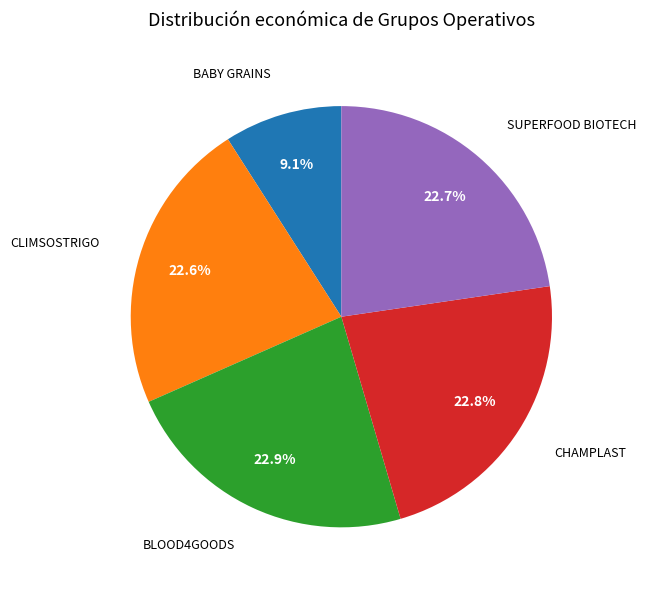

Is there any slice that represents more than half of the pie?

No